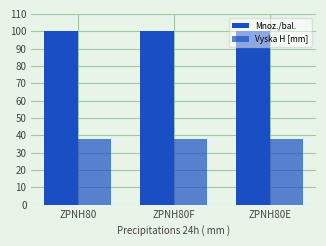

Does the chart contain any negative values?

No